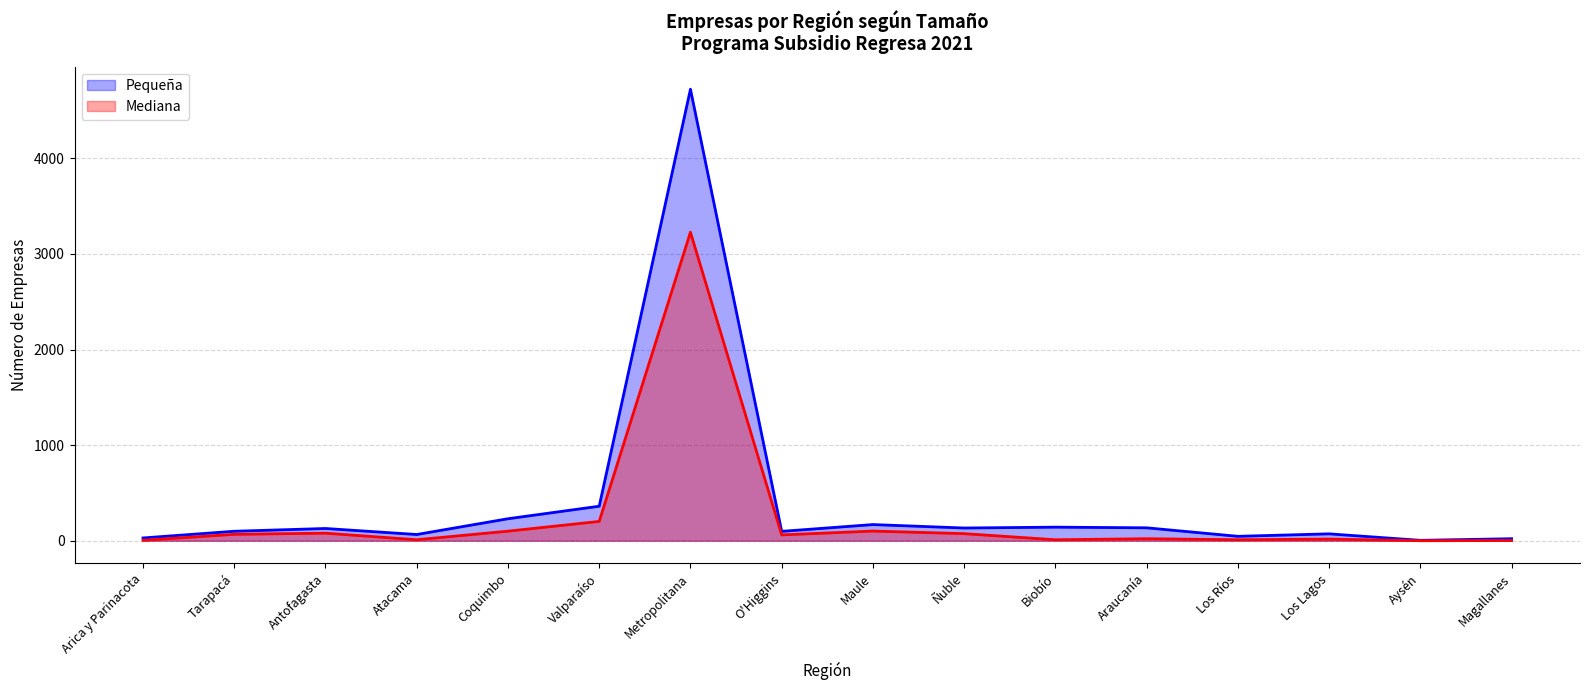

At which label does Mediana reach its minimum?

Aysén